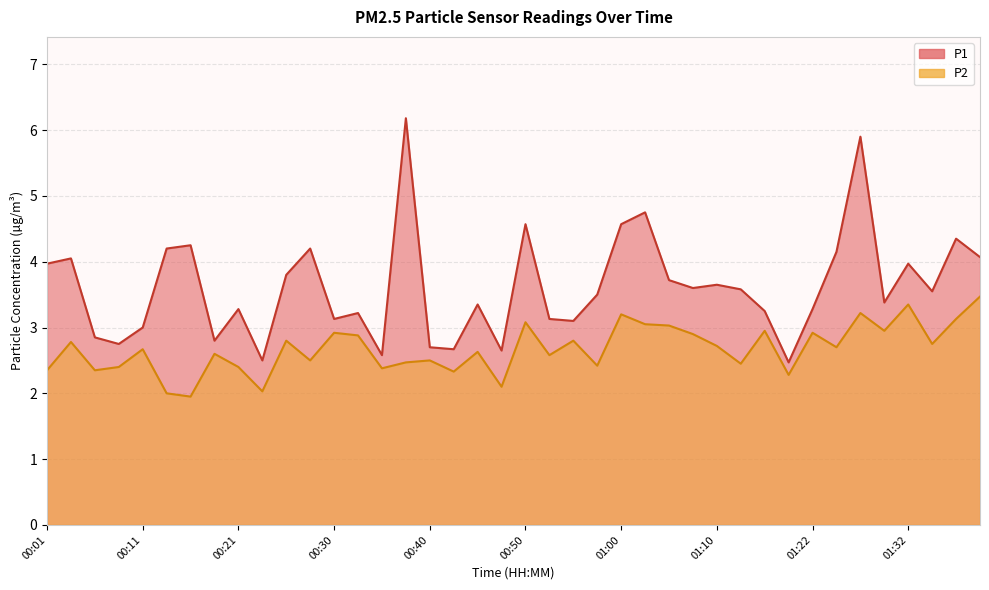

Where does the P2 series first go above 2?

00:01